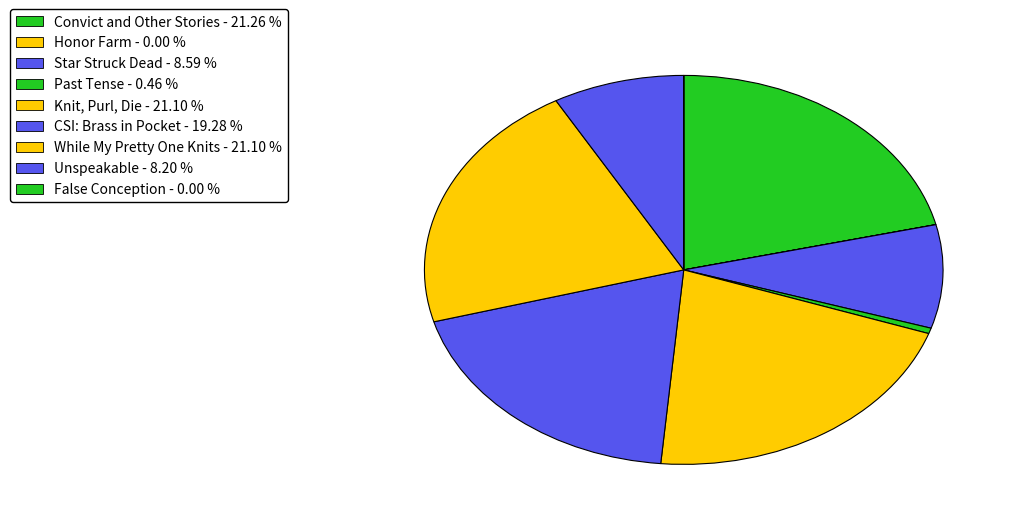

Count the number of slices in the pie.

9